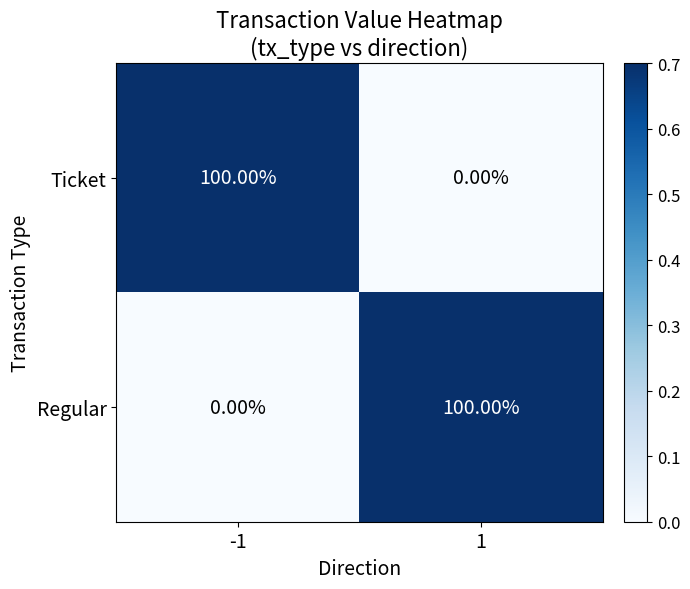

Is the value of Ticket at 1 greater than the value of Regular at 1?

No